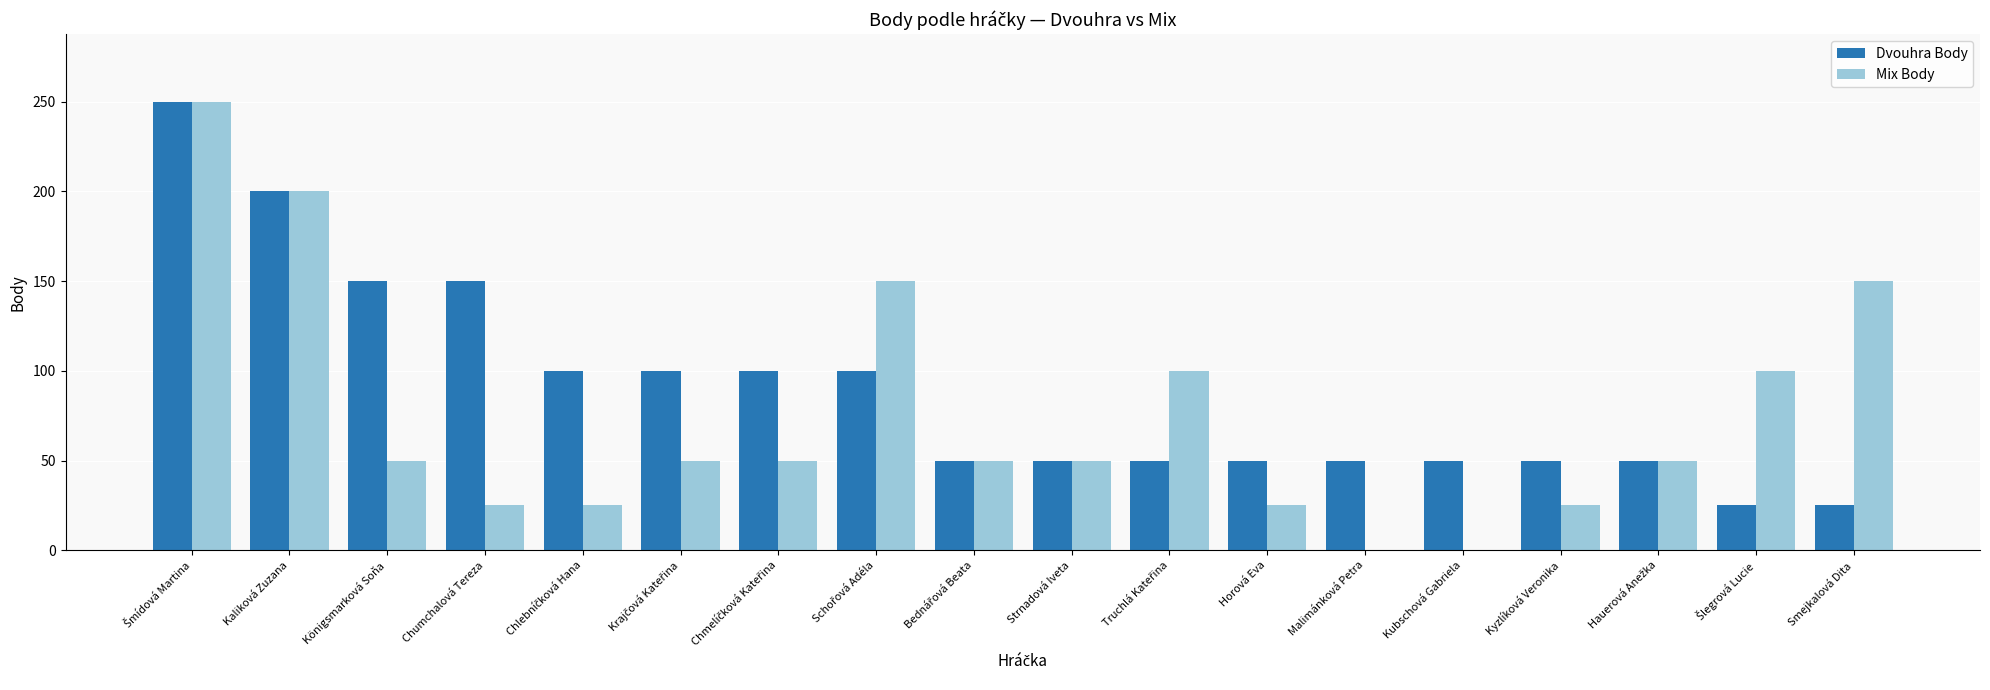

Count the number of categories in the chart.

18